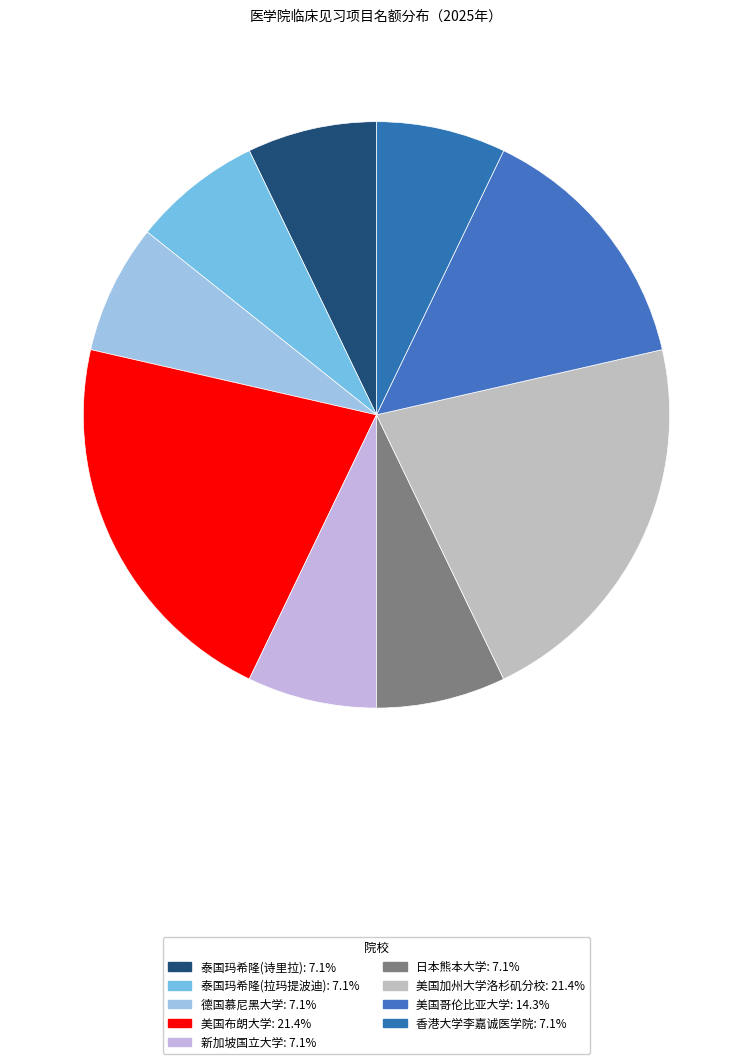

Count the number of slices in the pie.

9